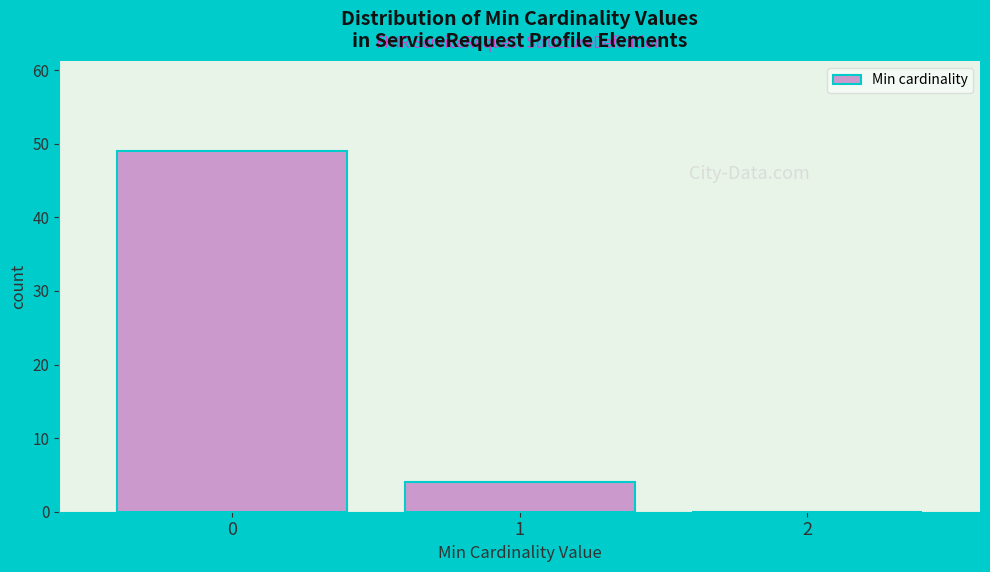

Reading left to right, transcribe this chart: for each bar, give the range it covers on the x-axis and its height. The values are not printed on the chart, so give them approximately, as read against the axis.

-0.5 to 0.5: 49
0.5 to 1.5: 4
1.5 to 2.5: 0